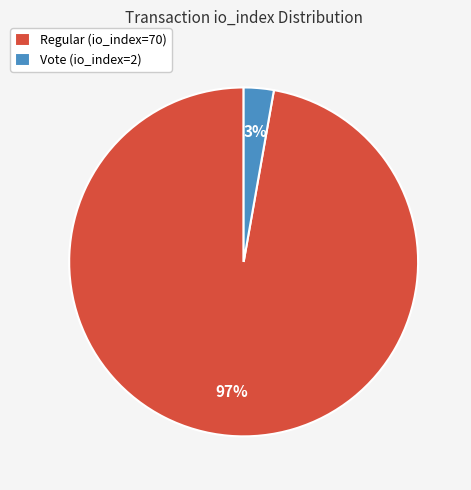

To the nearest percent, what percentage of the pie is Regular (io_index=70)?

97%